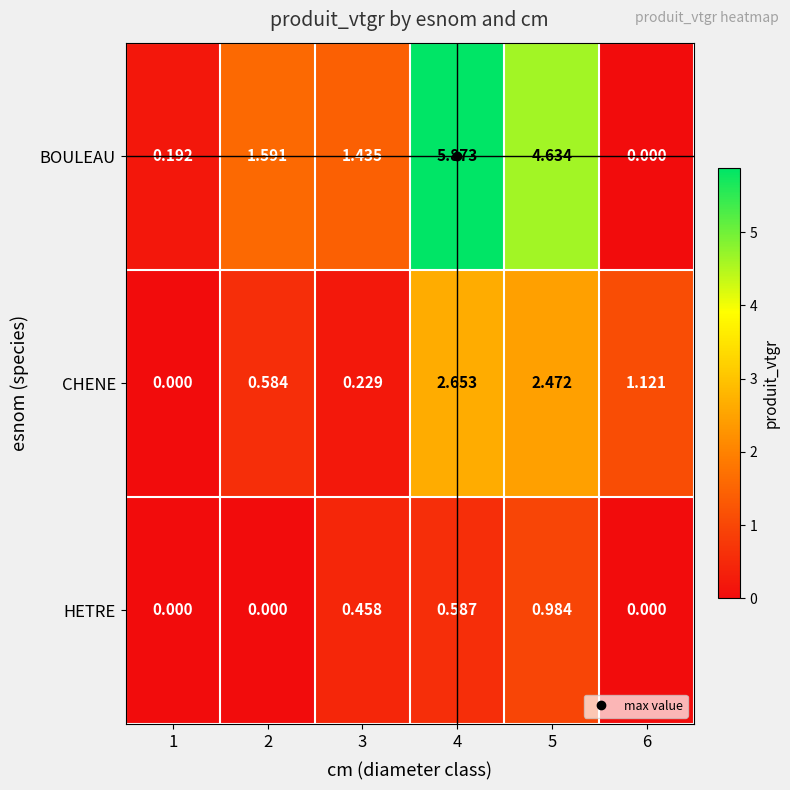

Which series has the largest total across all categories?

BOULEAU